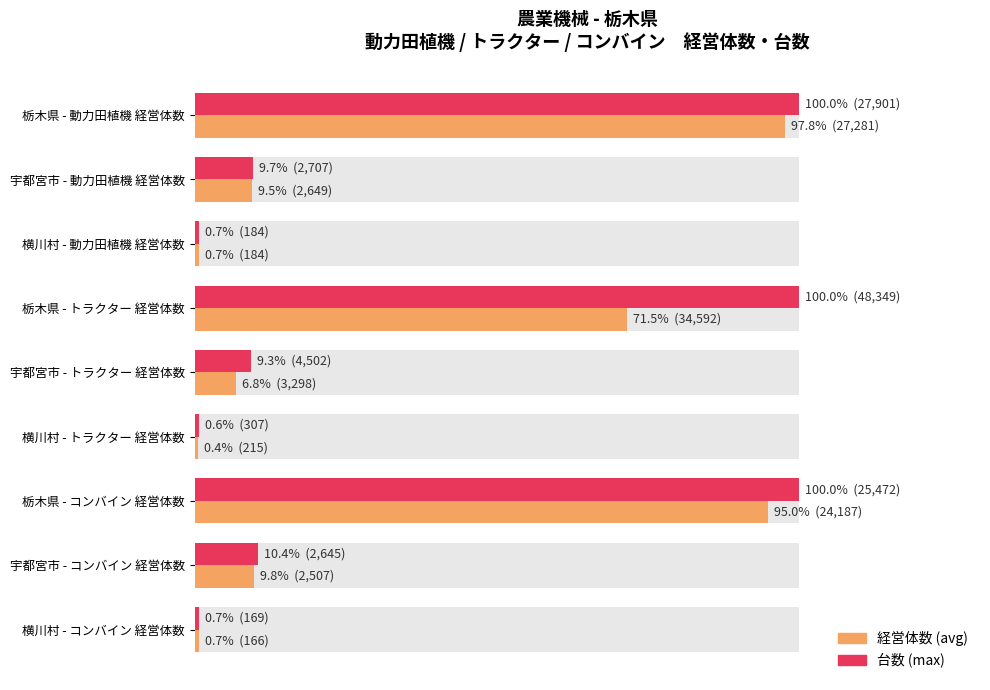

List the series in order of their overall mean, lowest first.

経営体数 (avg), 台数 (max)